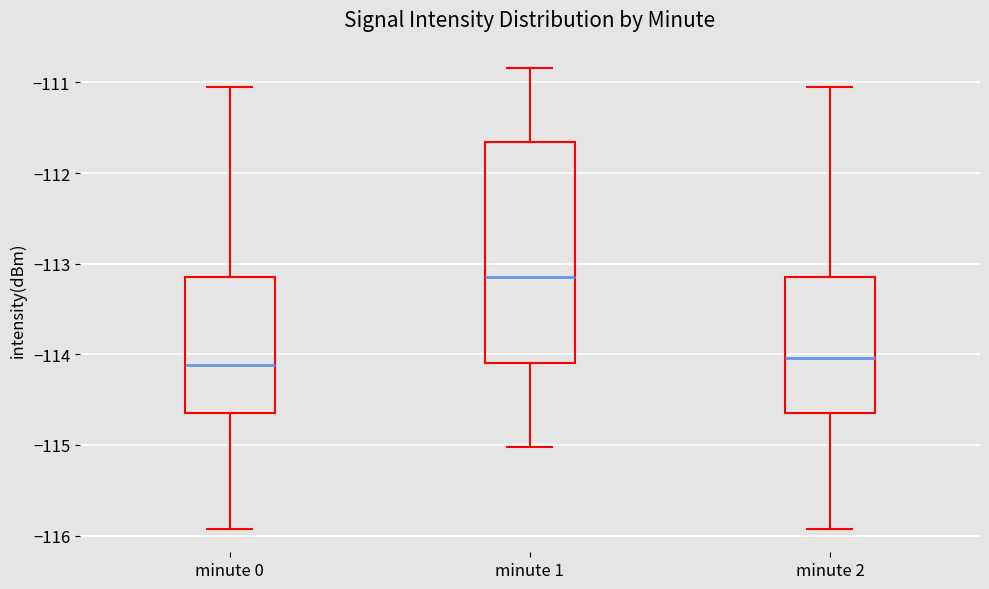

Reading left to right, transcribe this box plot: for each box, give where its median line is, the range the box spans, and where its two whiskers end, as read against the y-axis. The values are not printed on the chart, so give them approximately, as read against the axis.

minute 0: median -114.1, box -114.7 to -113.1, whiskers -115.9 to -111.1
minute 1: median -113.2, box -114.1 to -111.7, whiskers -115.0 to -110.8
minute 2: median -114.0, box -114.7 to -113.1, whiskers -115.9 to -111.1